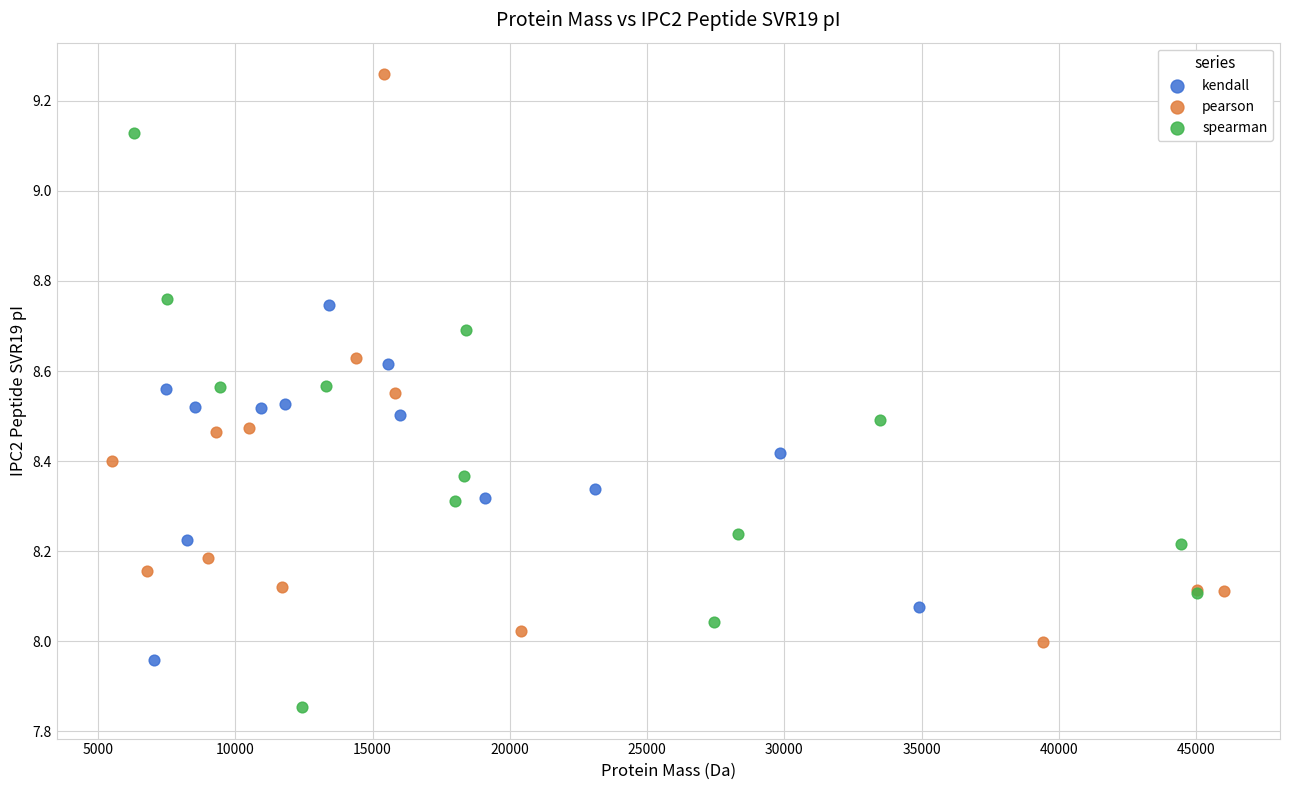

Which series reaches the minimum Y coordinate?

spearman